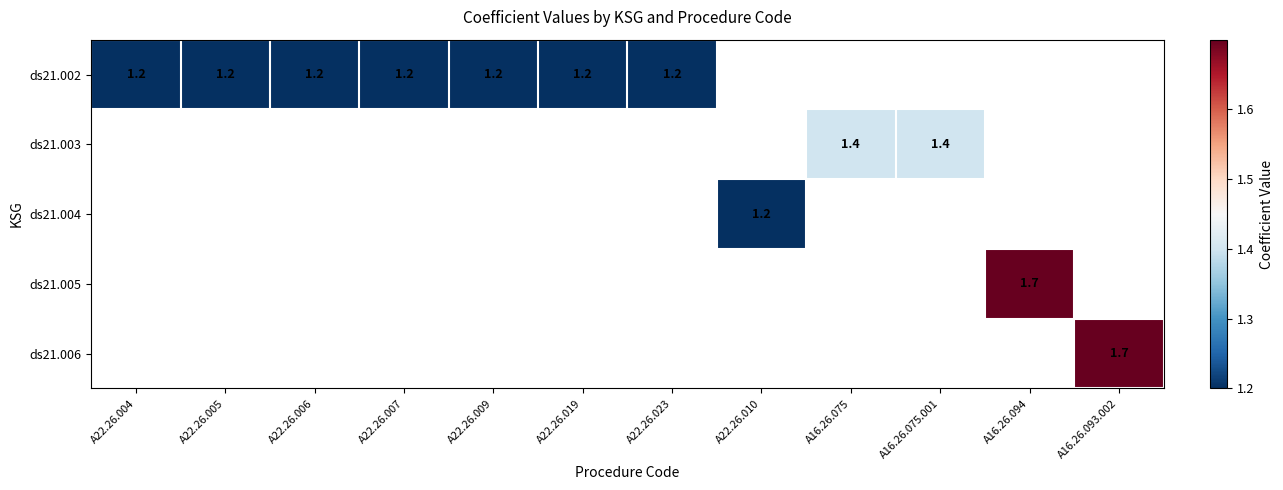

Is it true that ds21.003 equals 1.4 at A16.26.075?

True